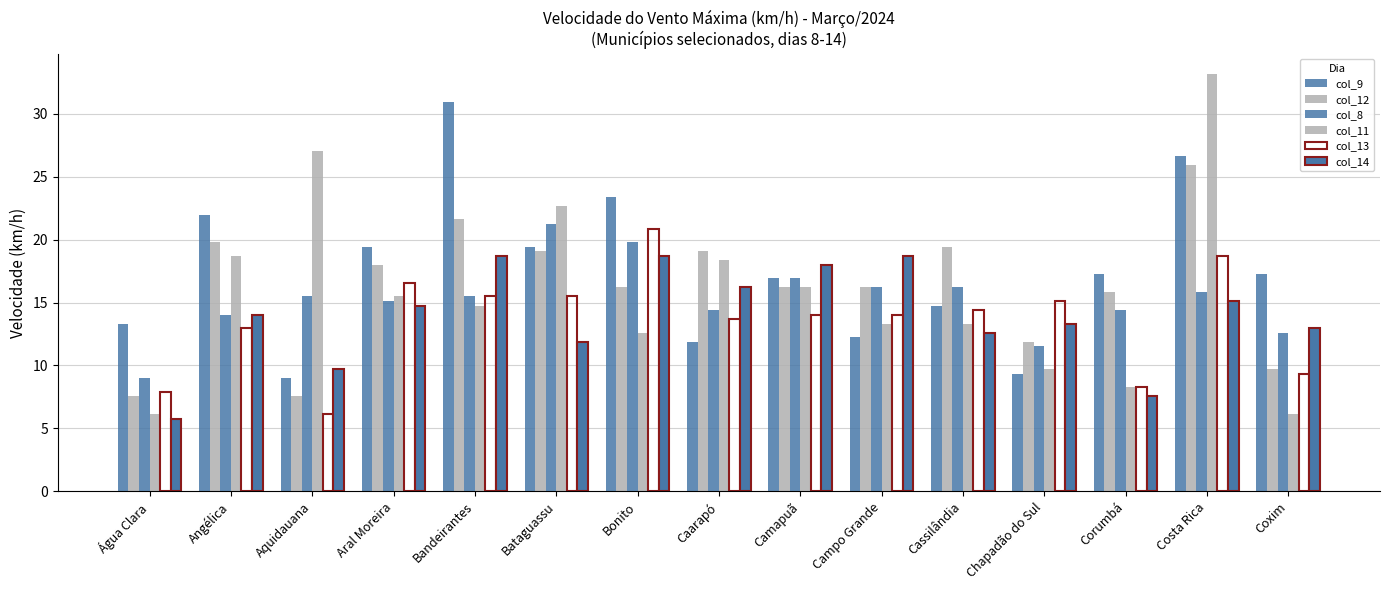

What is the lowest value of the col_8 series?

9.0